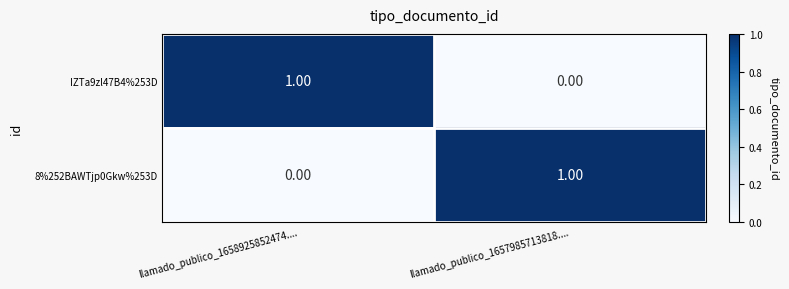

Rank the categories by IZTa9zl47B4%253D value from highest to lowest.

llamado_publico_1658925852474...., llamado_publico_1657985713818....